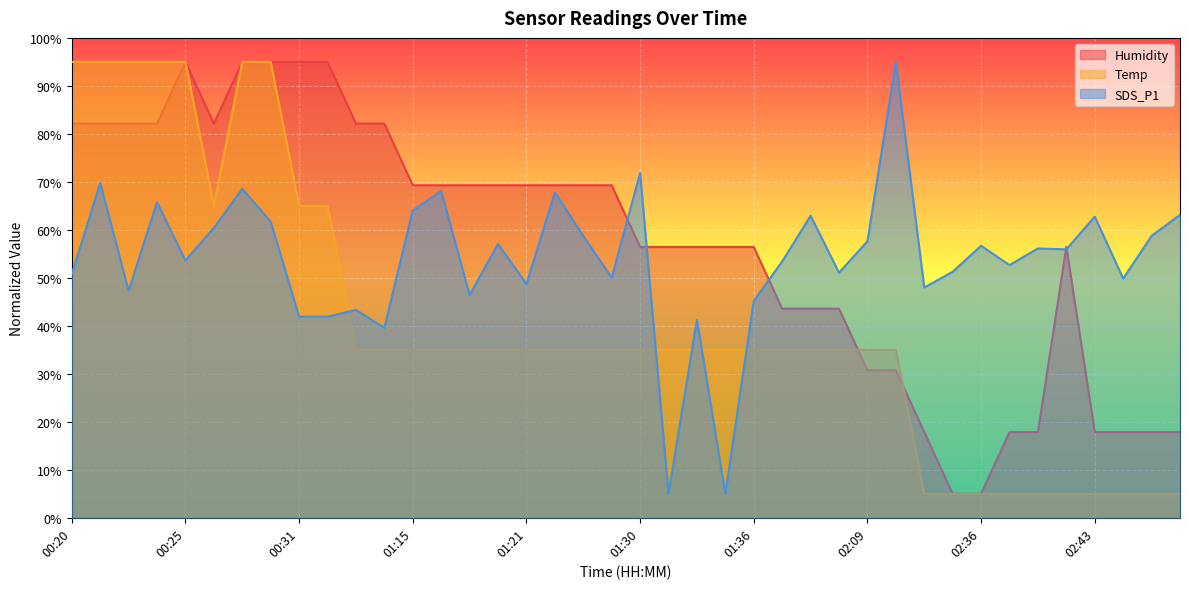

At which label does Temp reach its peak?

00:20